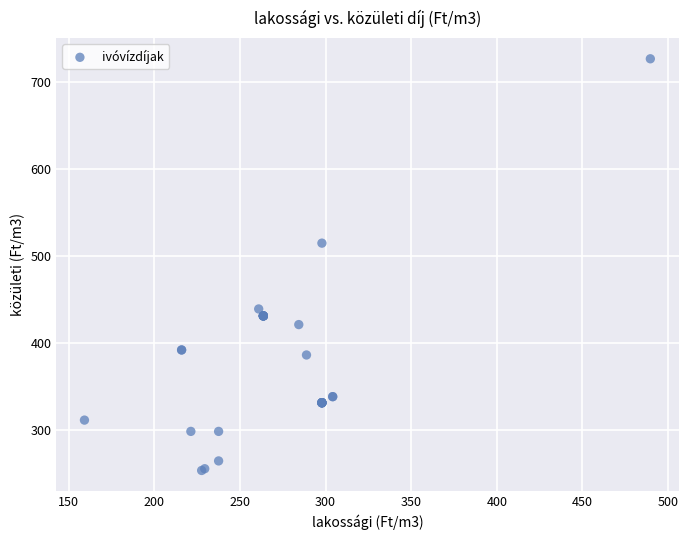

What Y value in the scatter plot is closest to 490?

514.8